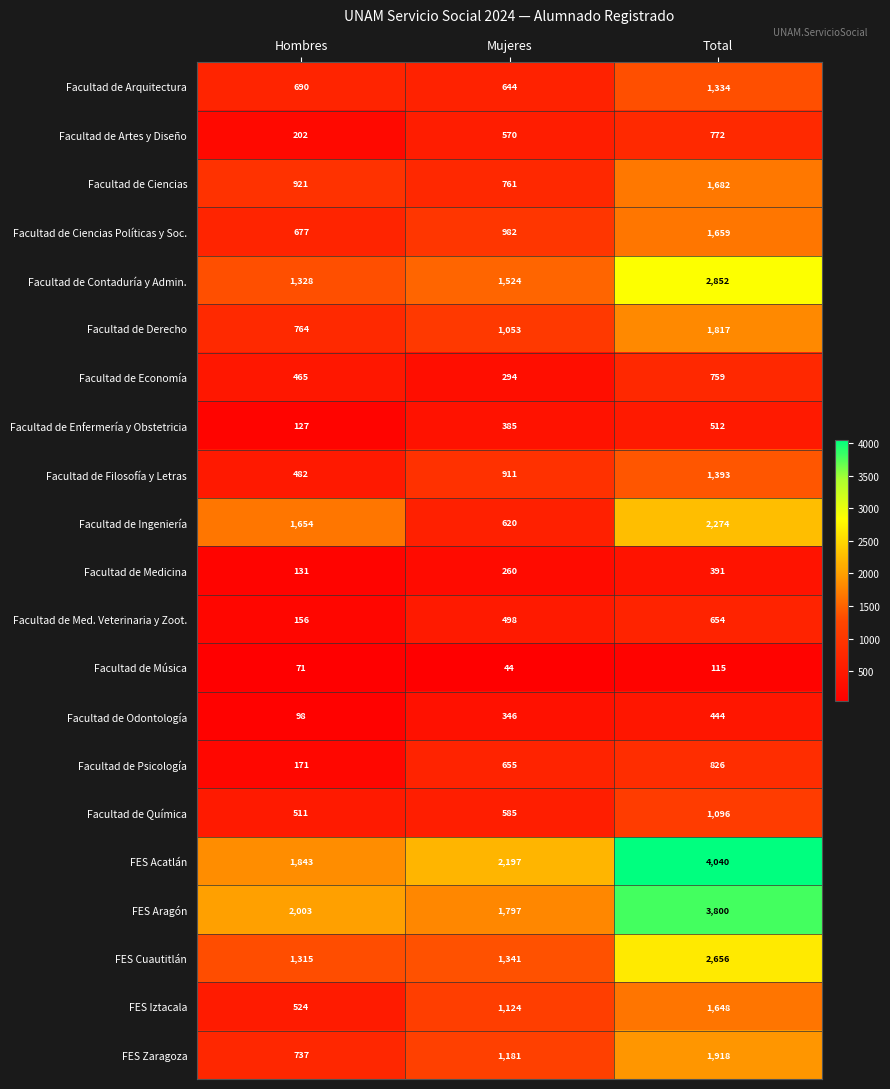

The value of Facultad de Ingeniería at Mujeres is 620. True or false?

True